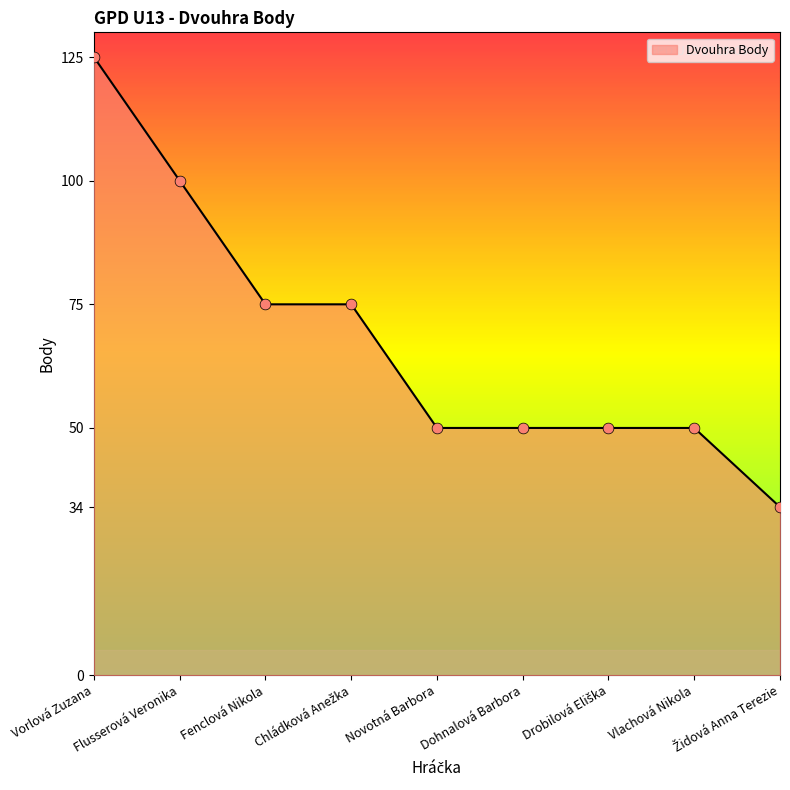

What is the change in value from Fenclová Nikola to Vlachová Nikola?

-25